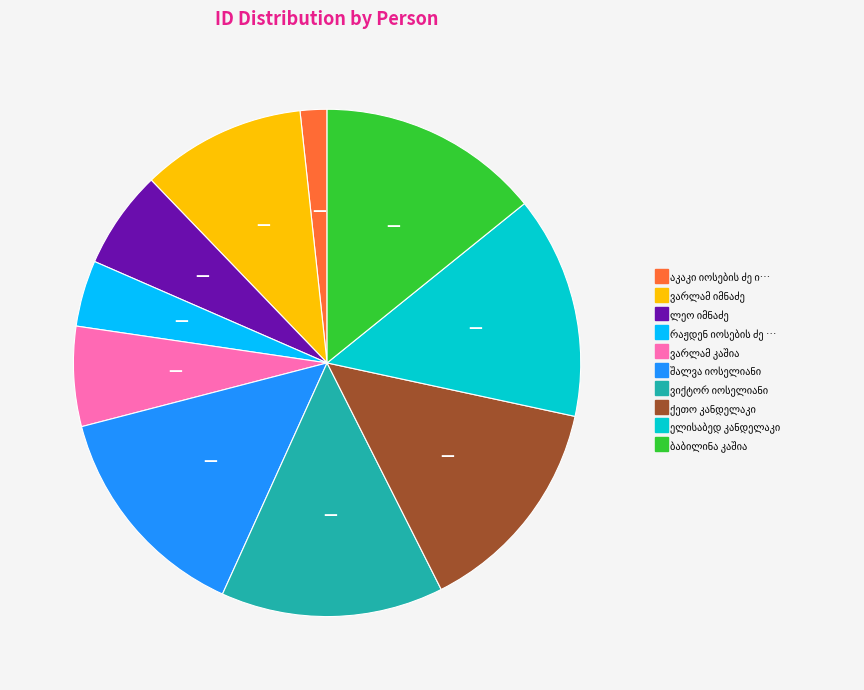

Is there a majority slice in this chart?

No